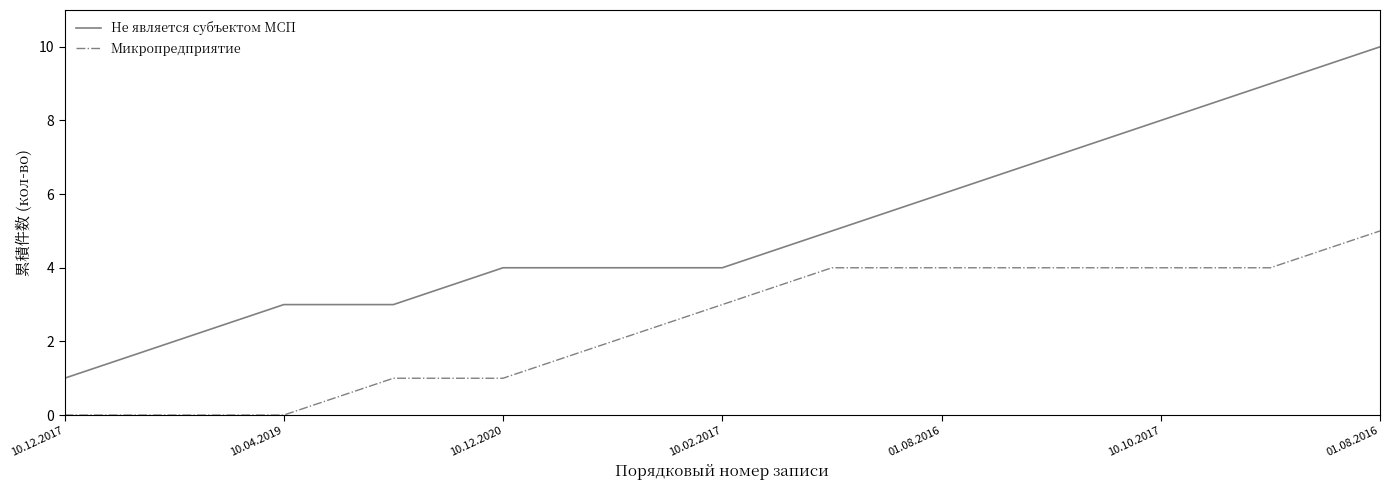

What are all the series names shown in the legend?

Не является субъектом МСП, Микропредприятие